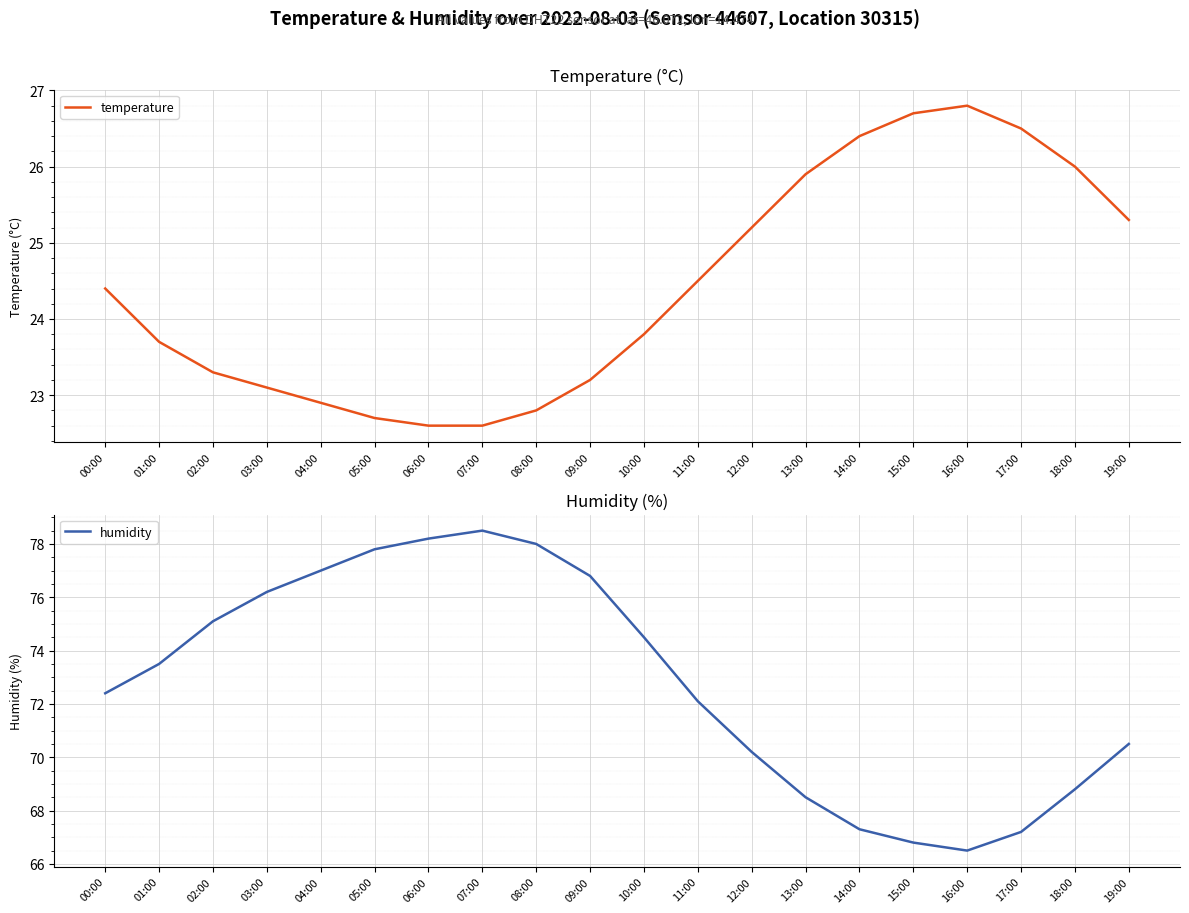

Reading left to right, list all the values displayed in this chart.

temperature: 00:00=24.4	01:00=23.7	02:00=23.3	03:00=23.1	04:00=22.9	05:00=22.7	06:00=22.6	07:00=22.6	08:00=22.8	09:00=23.2	10:00=23.8	11:00=24.5	12:00=25.2	13:00=25.9	14:00=26.4	15:00=26.7	16:00=26.8	17:00=26.5	18:00=26.0	19:00=25.3
humidity: 00:00=72.4	01:00=73.5	02:00=75.1	03:00=76.2	04:00=77.0	05:00=77.8	06:00=78.2	07:00=78.5	08:00=78.0	09:00=76.8	10:00=74.5	11:00=72.1	12:00=70.2	13:00=68.5	14:00=67.3	15:00=66.8	16:00=66.5	17:00=67.2	18:00=68.8	19:00=70.5